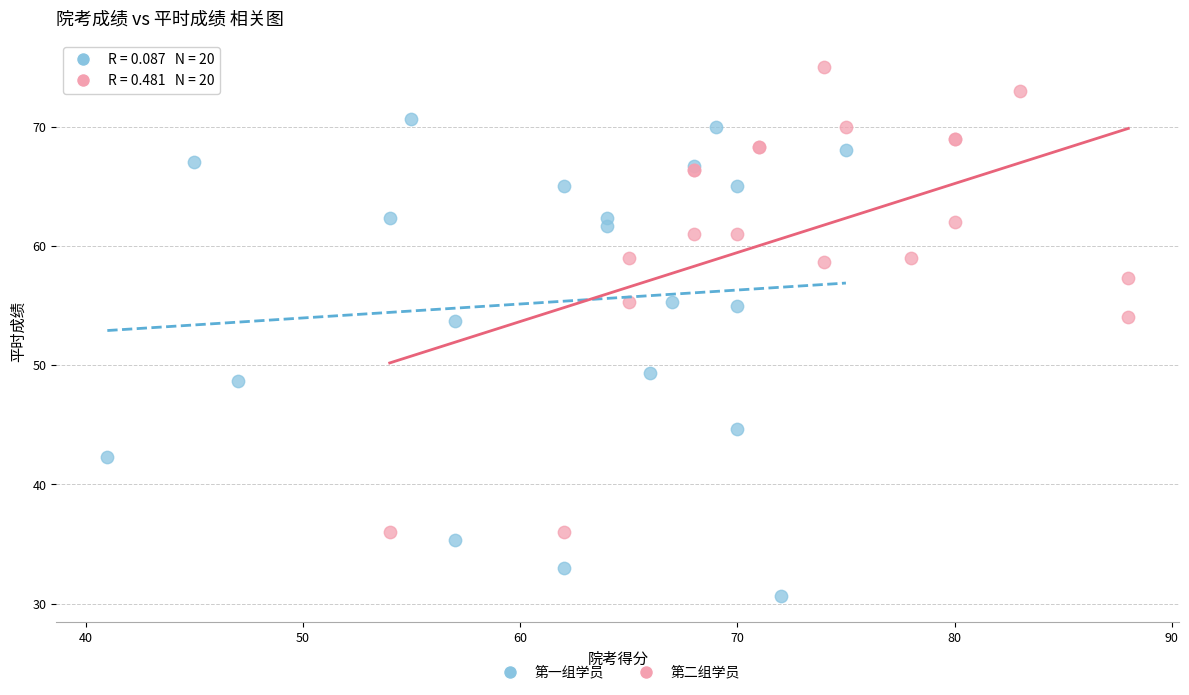

Which series has the widest spread of Y values?

第一组学员